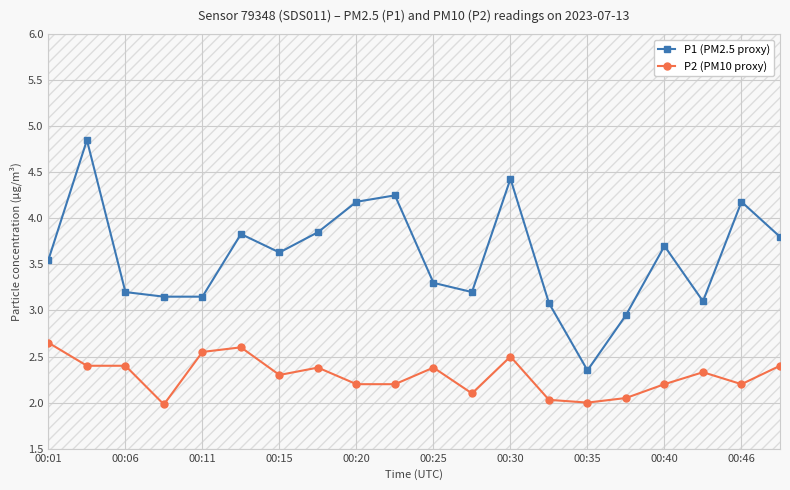

True or false: P1 (PM2.5 proxy) and P2 (PM10 proxy) intersect in this chart.

False